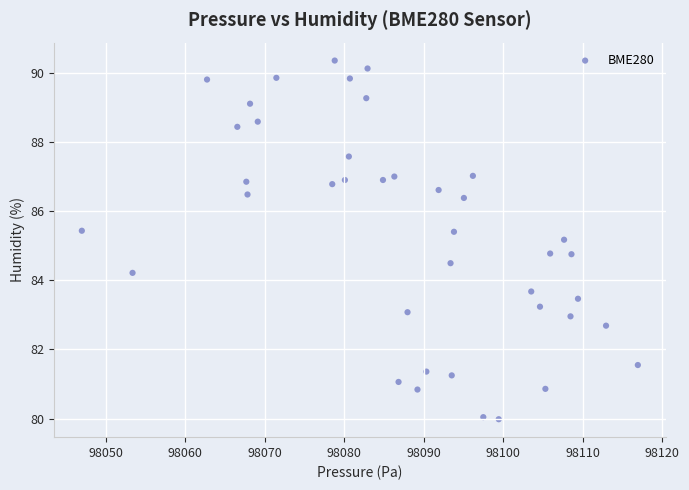

What is the range of Y values (max minus min)?

10.4